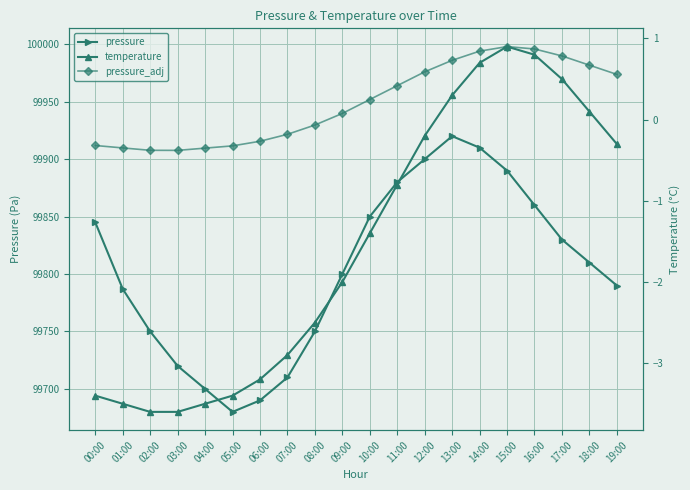

Rank the categories by pressure value from lowest to highest.

05:00, 06:00, 04:00, 07:00, 03:00, 02:00, 08:00, 01:00, 19:00, 09:00, 18:00, 17:00, 00:00, 10:00, 16:00, 11:00, 15:00, 12:00, 14:00, 13:00